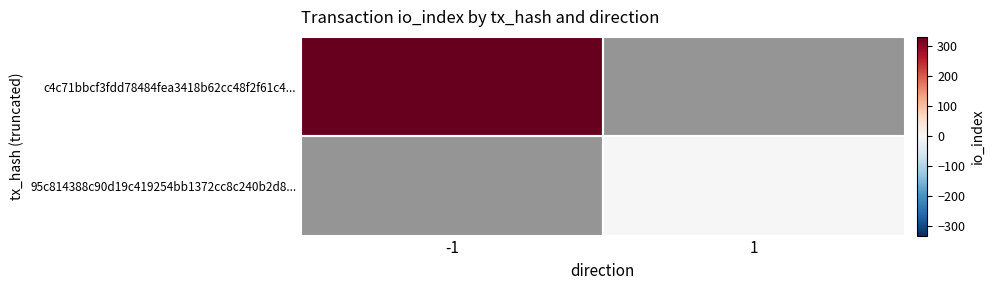

Which series has the largest range (max minus min)?

c4c71bbcf3fdd78484fea3418b62cc48f2f61c4...